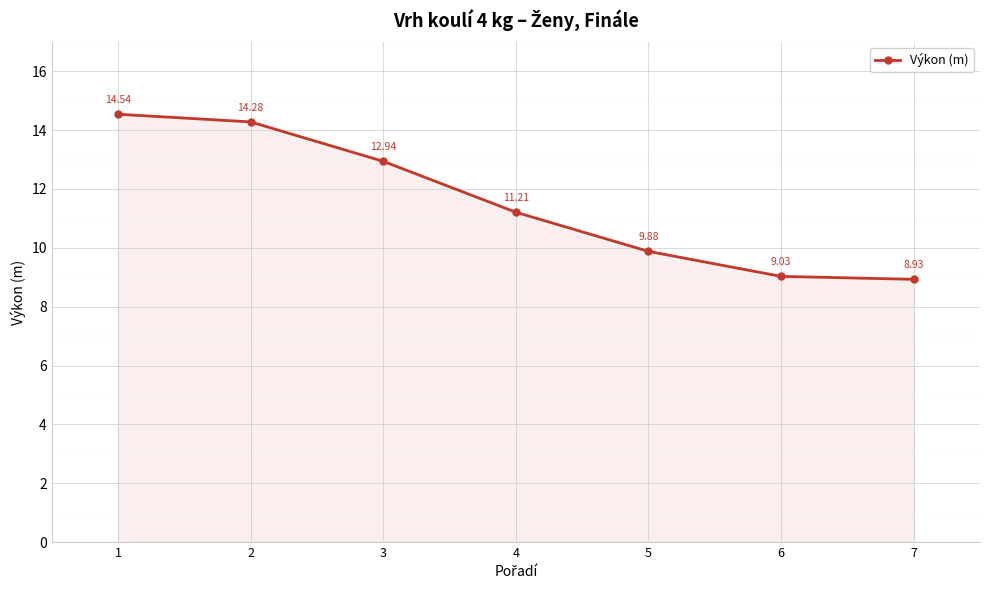

What is the ratio of the value at 4 to the value at 2?

0.8